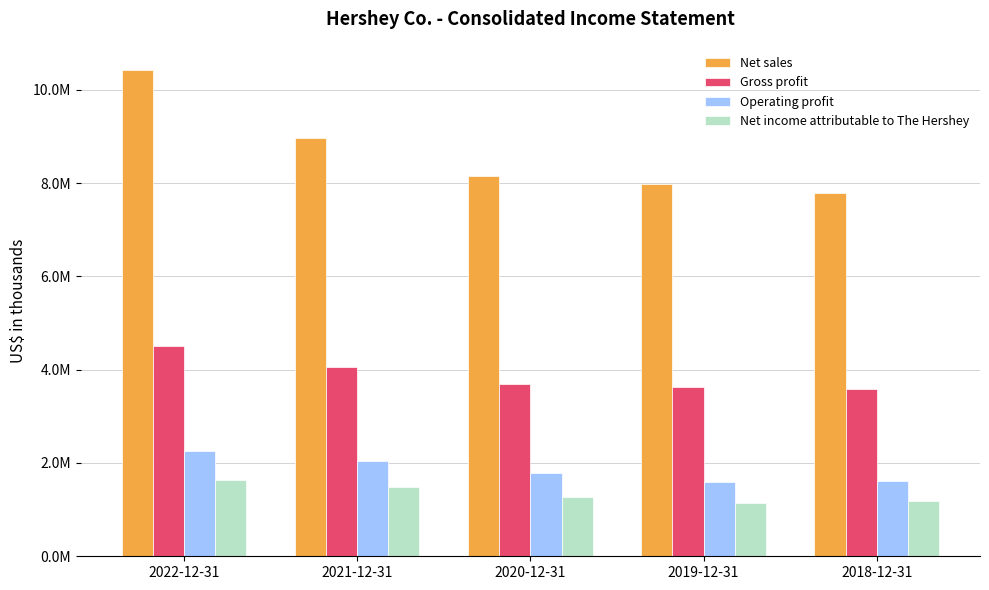

What is the label of the 3rd bar from the right?

2020-12-31